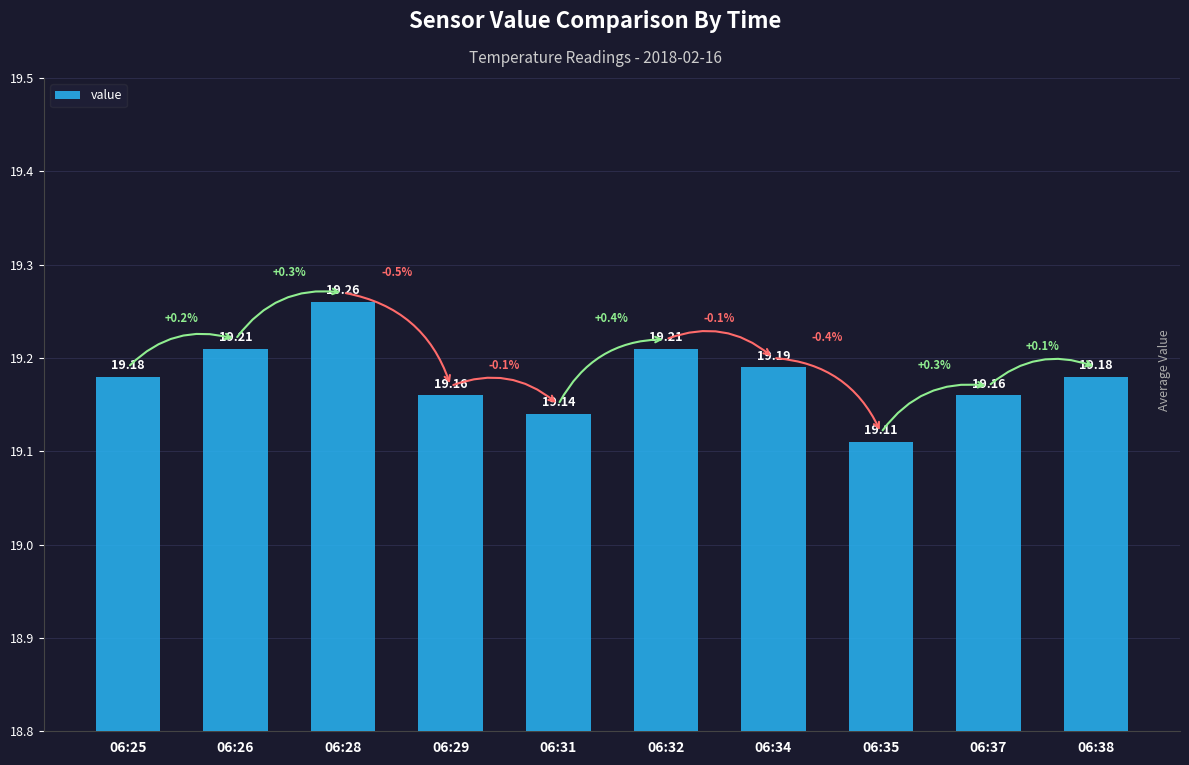

Reading left to right, extract all data points from this chart.

19.2	19.2	19.3	19.2	19.1	19.2	19.2	19.1	19.2	19.2